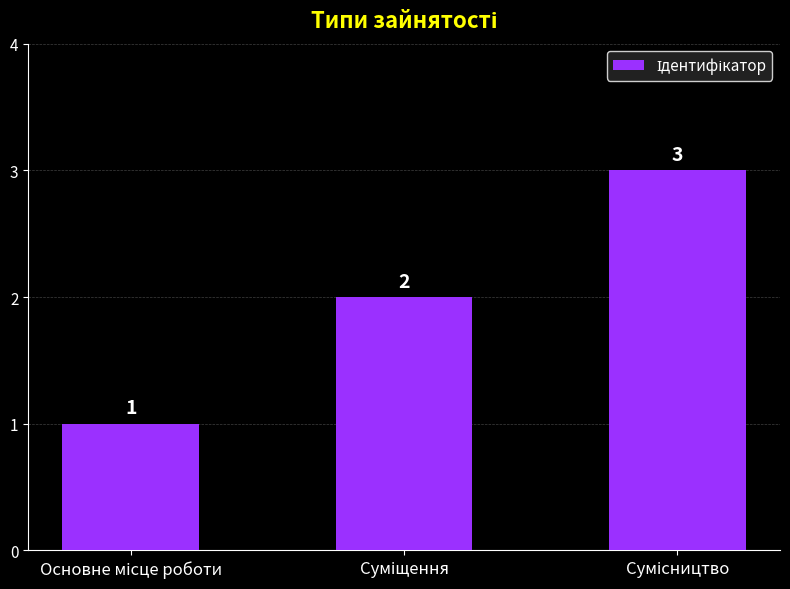

Count the values in the range 1 to 3.

3